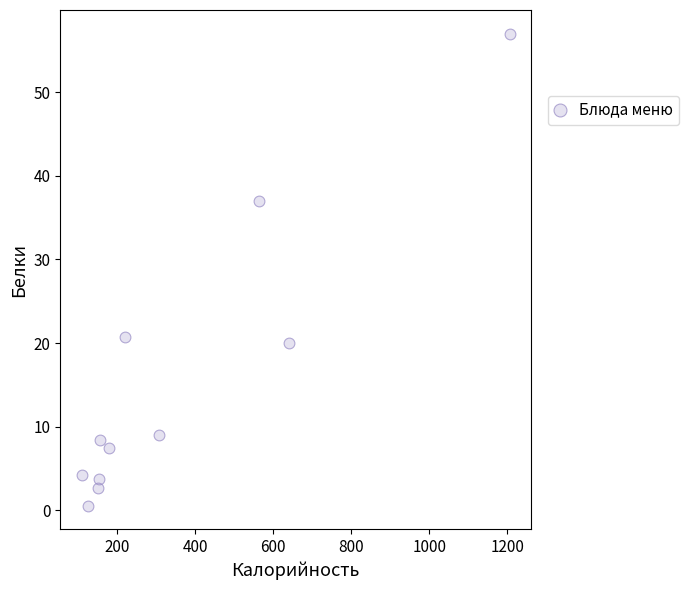

What Y value in the scatter plot is closest to 28?

20.8